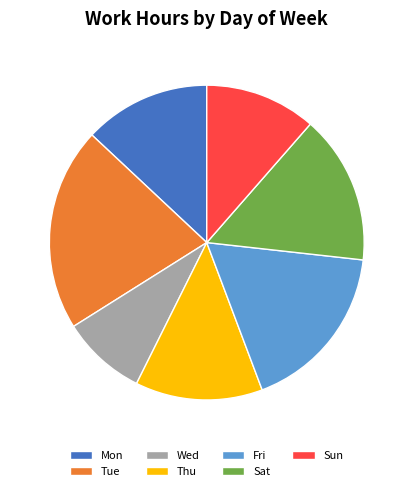

Between Wed and Fri, which is larger?

Fri